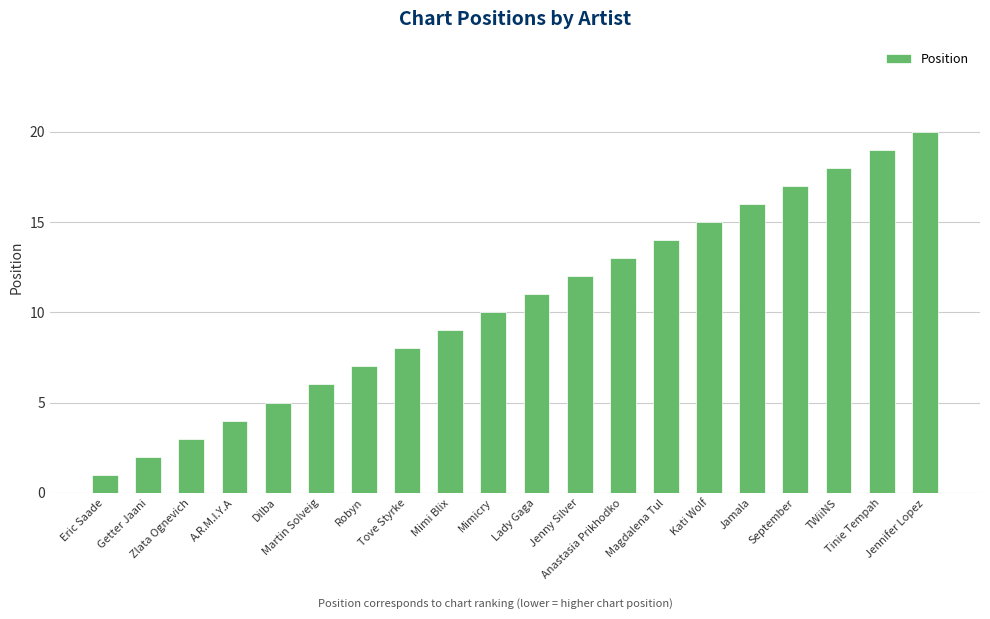

List the labels in order of value, smallest first.

Eric Saade, Getter Jaani, Zlata Ognevich, A.R.M.I.Y.A, Dilba, Martin Solveig, Robyn, Tove Styrke, Mimi Blix, Mimicry, Lady Gaga, Jenny Silver, Anastasia Prikhodko, Magdalena Tul, Kati Wolf, Jamala, September, TWiiNS, Tinie Tempah, Jennifer Lopez